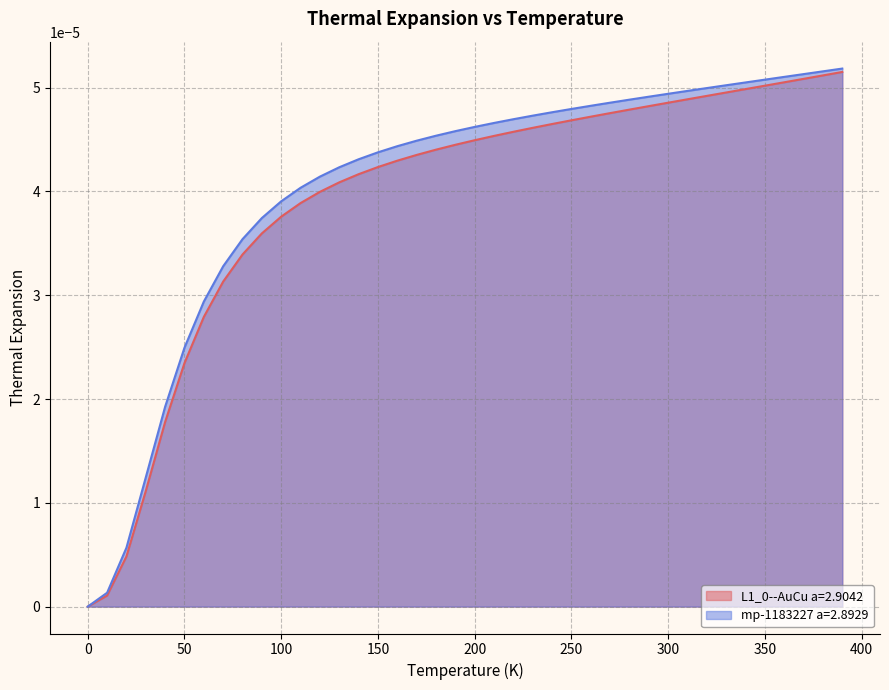

True or false: L1_0--AuCu a=2.9042 has a value of 0.0 at 150.0.

False